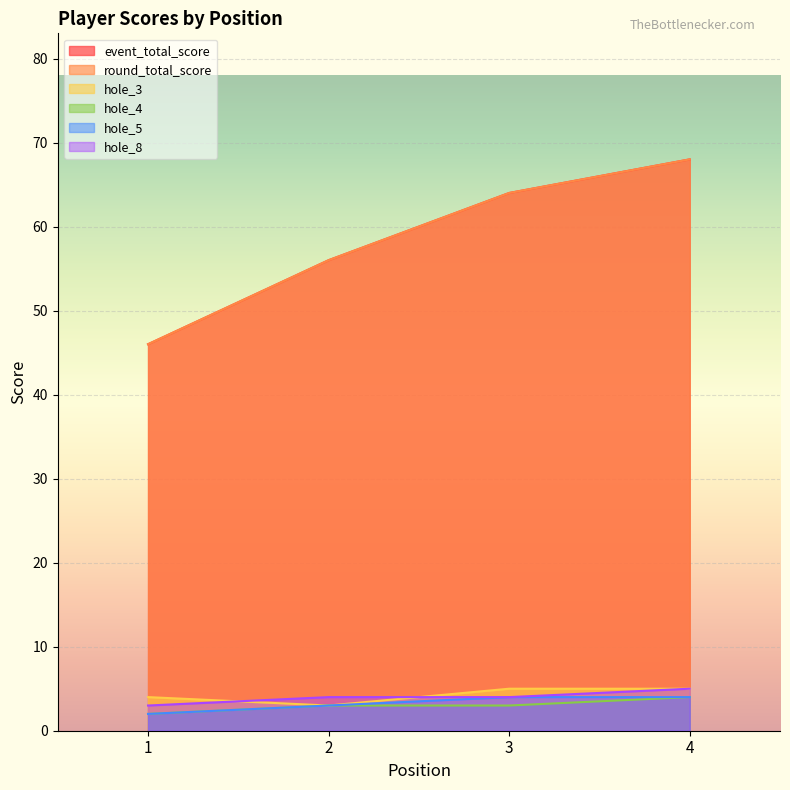

Which series has the widest spread of values?

event_total_score